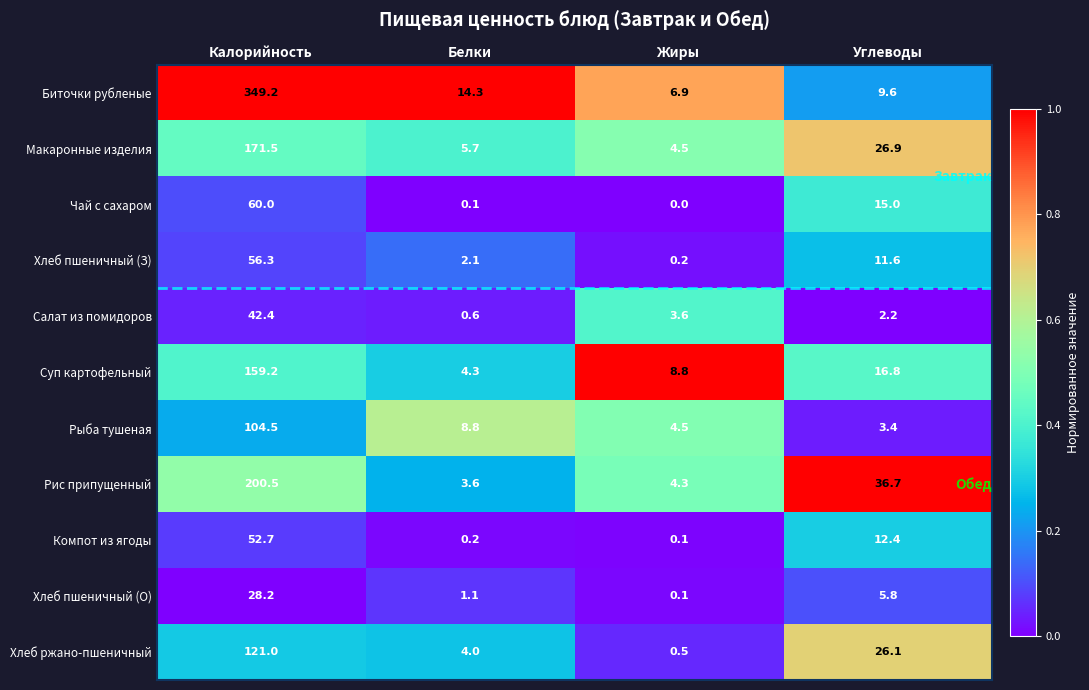

The Рис припущенный series shows 1.1 at Жиры. True or false?

False